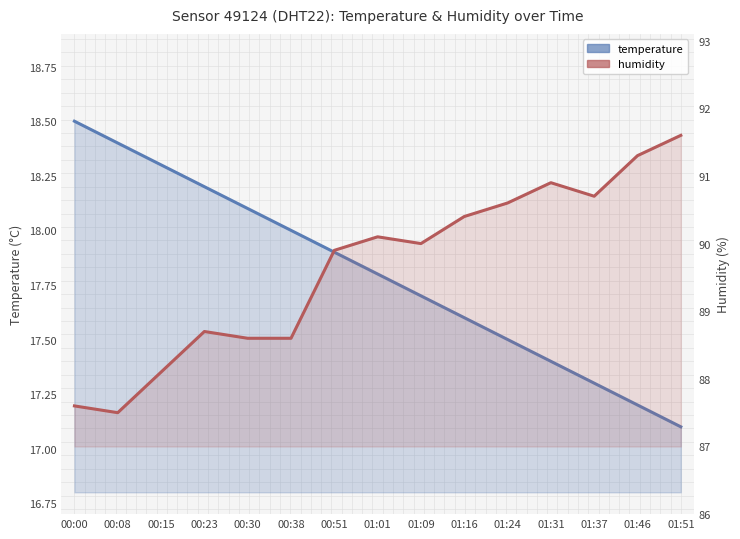

Reading left to right, list all the values displayed in this chart.

temperature: 00:00=18.5	00:08=18.4	00:15=18.3	00:23=18.2	00:30=18.1	00:38=18.0	00:51=17.9	01:01=17.8	01:09=17.7	01:16=17.6	01:24=17.5	01:31=17.4	01:37=17.3	01:46=17.2	01:51=17.1
humidity: 00:00=87.6	00:08=87.5	00:15=88.1	00:23=88.7	00:30=88.6	00:38=88.6	00:51=89.9	01:01=90.1	01:09=90.0	01:16=90.4	01:24=90.6	01:31=90.9	01:37=90.7	01:46=91.3	01:51=91.6